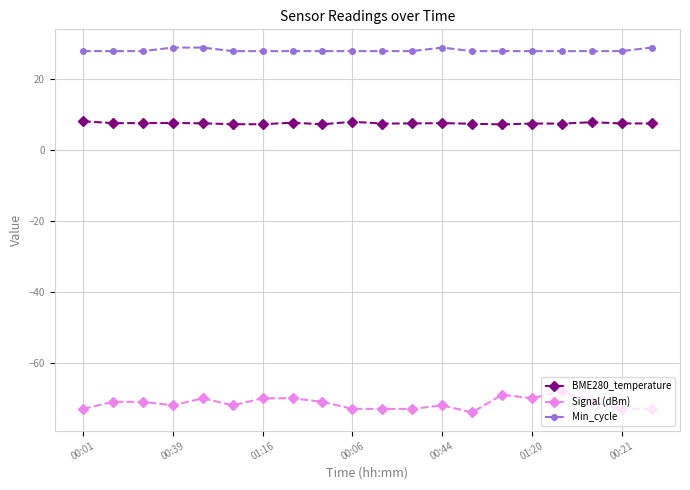

Which series has the largest range (max minus min)?

Signal (dBm)